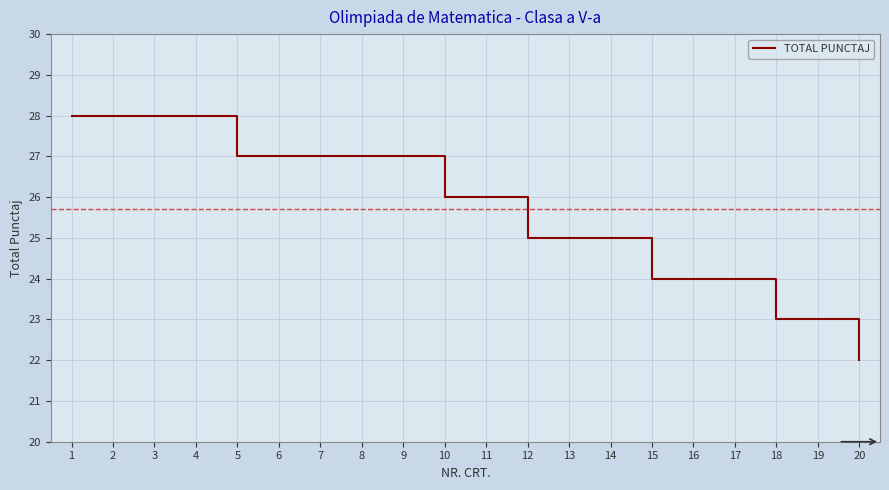

True or false: the data shows 27 at 9.

True